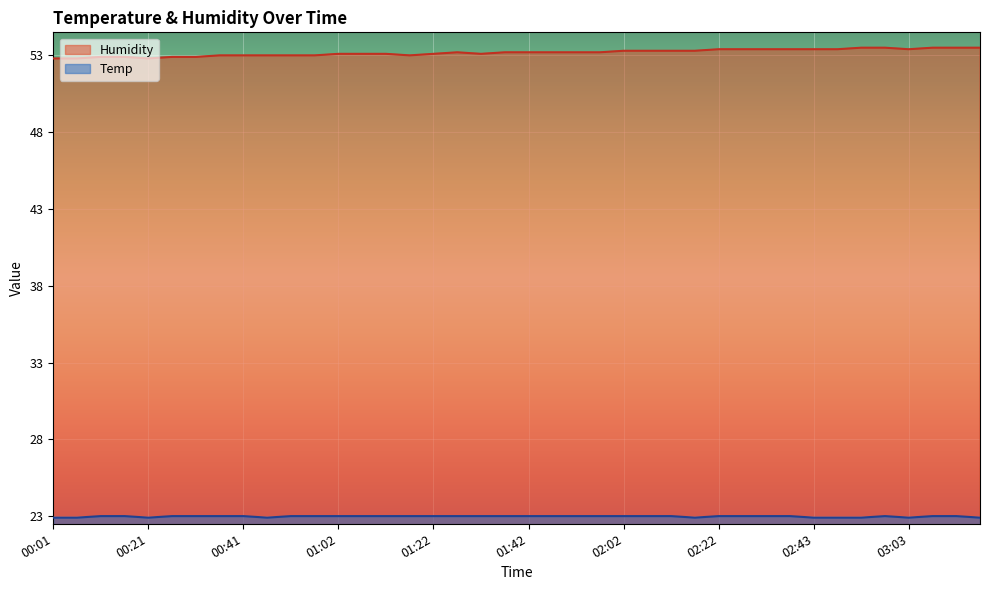

Reading left to right, extract all data points from this chart.

Temp: 00:01=22.9	00:06=22.9	00:11=23.0	00:16=23.0	00:21=22.9	00:26=23.0	00:31=23.0	00:36=23.0	00:41=23.0	00:46=22.9	00:51=23.0	00:57=23.0	01:02=23.0	01:07=23.0	01:12=23.0	01:17=23.0	01:22=23.0	01:27=23.0	01:32=23.0	01:37=23.0	01:42=23.0	01:47=23.0	01:52=23.0	01:57=23.0	02:02=23.0	02:07=23.0	02:12=23.0	02:17=22.9	02:22=23.0	02:27=23.0	02:32=23.0	02:38=23.0	02:43=22.9	02:48=22.9	02:53=22.9	02:58=23.0	03:03=22.9	03:08=23.0	03:13=23.0	03:18=22.9
Humidity: 00:01=52.8	00:06=52.8	00:11=52.9	00:16=52.9	00:21=52.8	00:26=52.9	00:31=52.9	00:36=53.0	00:41=53.0	00:46=53.0	00:51=53.0	00:57=53.0	01:02=53.1	01:07=53.1	01:12=53.1	01:17=53.0	01:22=53.1	01:27=53.2	01:32=53.1	01:37=53.2	01:42=53.2	01:47=53.2	01:52=53.2	01:57=53.2	02:02=53.3	02:07=53.3	02:12=53.3	02:17=53.3	02:22=53.4	02:27=53.4	02:32=53.4	02:38=53.4	02:43=53.4	02:48=53.4	02:53=53.5	02:58=53.5	03:03=53.4	03:08=53.5	03:13=53.5	03:18=53.5